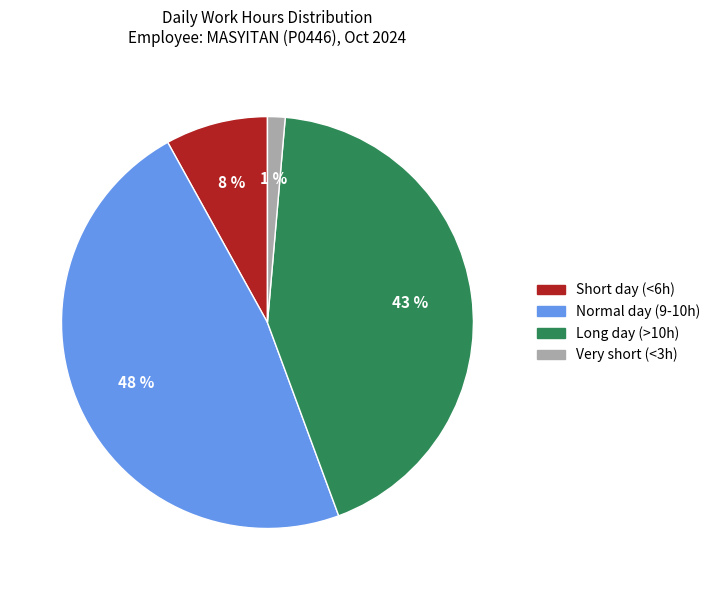

To the nearest percent, what is the average slice percentage?

25%